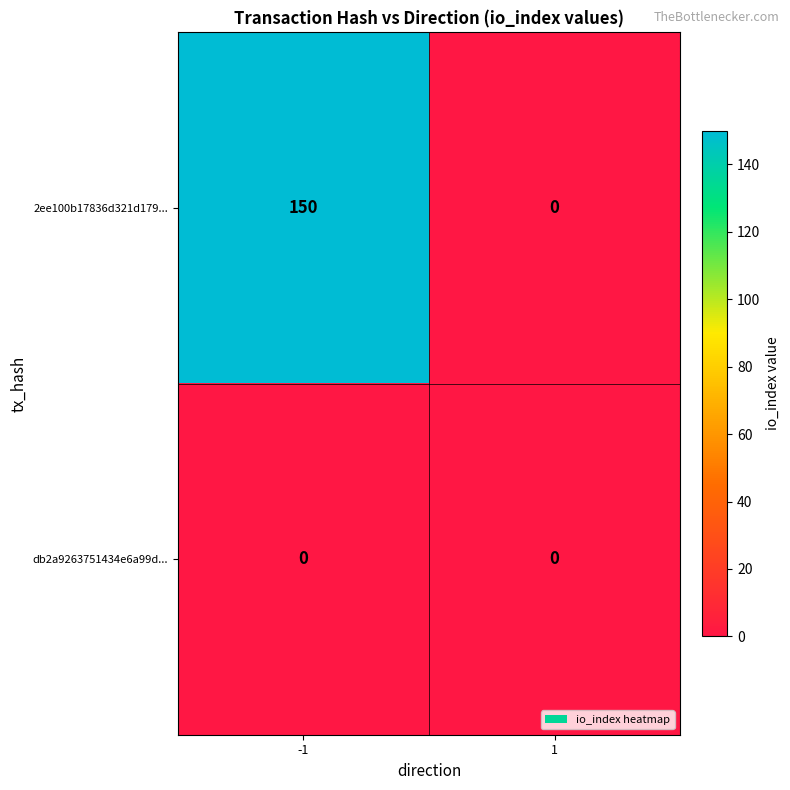

True or false: db2a9263751434e6a99d... has a value of 0 at 1.

True